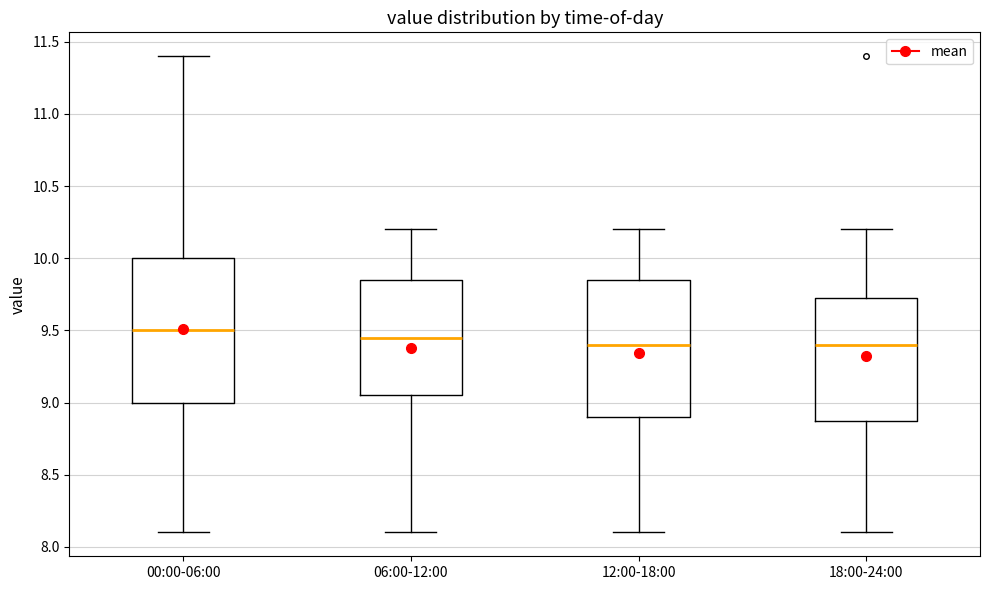

Reading left to right, read every box against the y-axis: the position of its median line, the range the box covers, and the ends of its whiskers. The values are not printed on the chart, so give them approximately, as read against the axis.

00:00-06:00: median 9.50, box 9.00 to 10.00, whiskers 8.10 to 11.40
06:00-12:00: median 9.45, box 9.05 to 9.85, whiskers 8.10 to 10.20
12:00-18:00: median 9.40, box 8.90 to 9.85, whiskers 8.10 to 10.20
18:00-24:00: median 9.40, box 8.90 to 9.75, whiskers 8.10 to 10.20